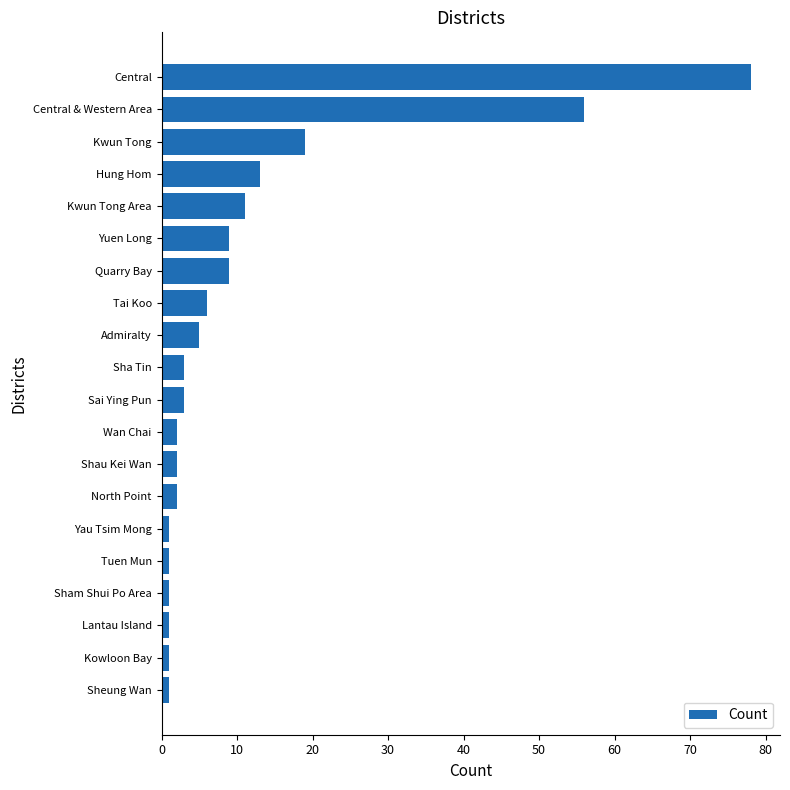

What is the difference between the maximum and minimum values?

77